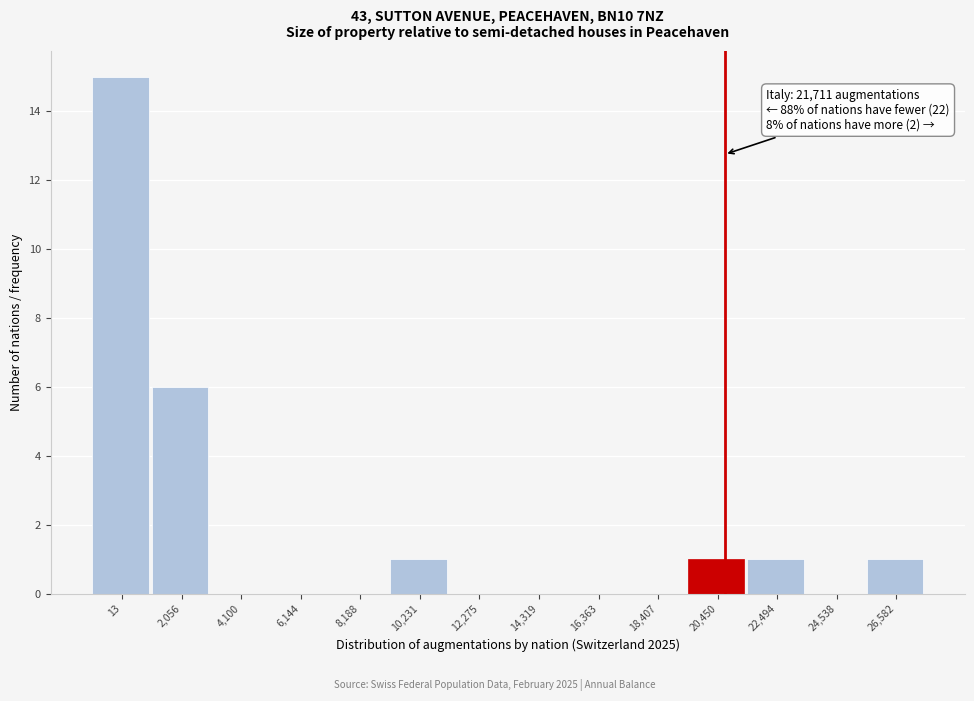

Reading left to right, transcribe all the data shown in this chart.

13=15	2,056=6	4,100=0	6,144=0	8,188=0	10,231=1	12,275=0	14,319=0	16,363=0	18,407=0	20,450=1	22,494=1	24,538=0	26,582=1